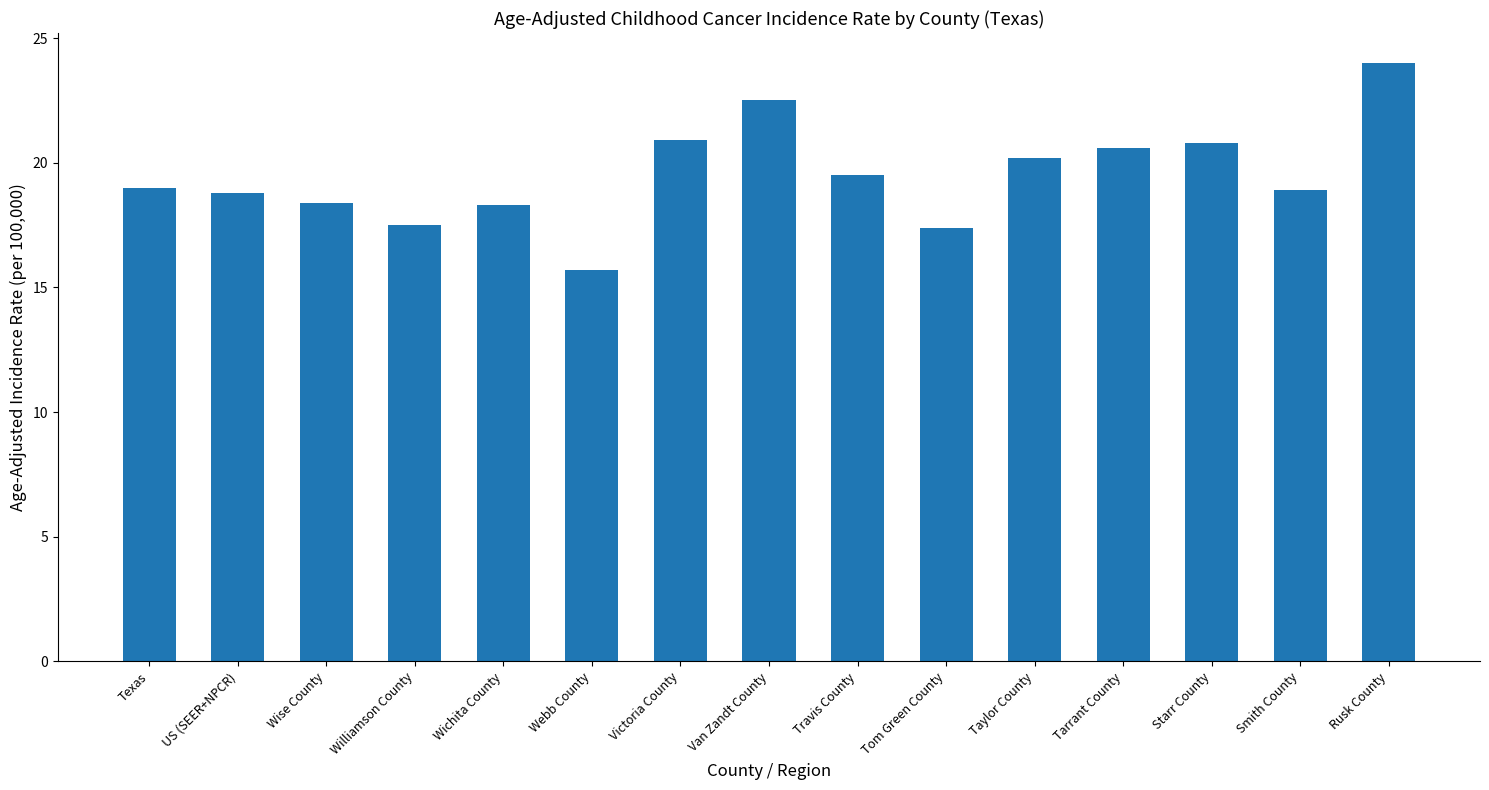

What is the difference between the maximum and minimum values?

8.3